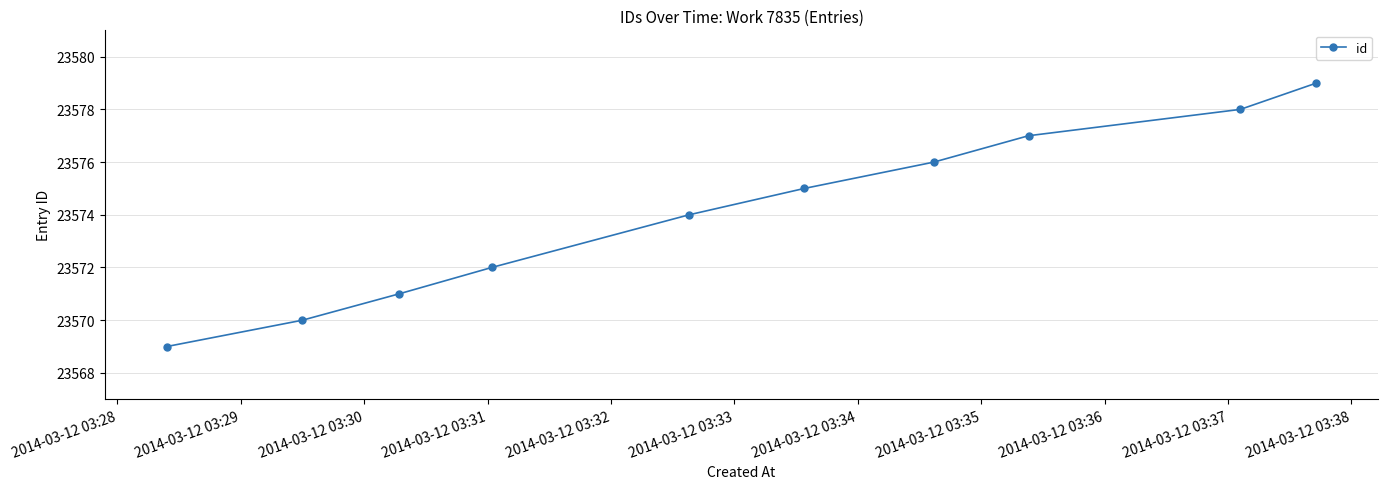

What is the maximum value shown in the chart?

23579